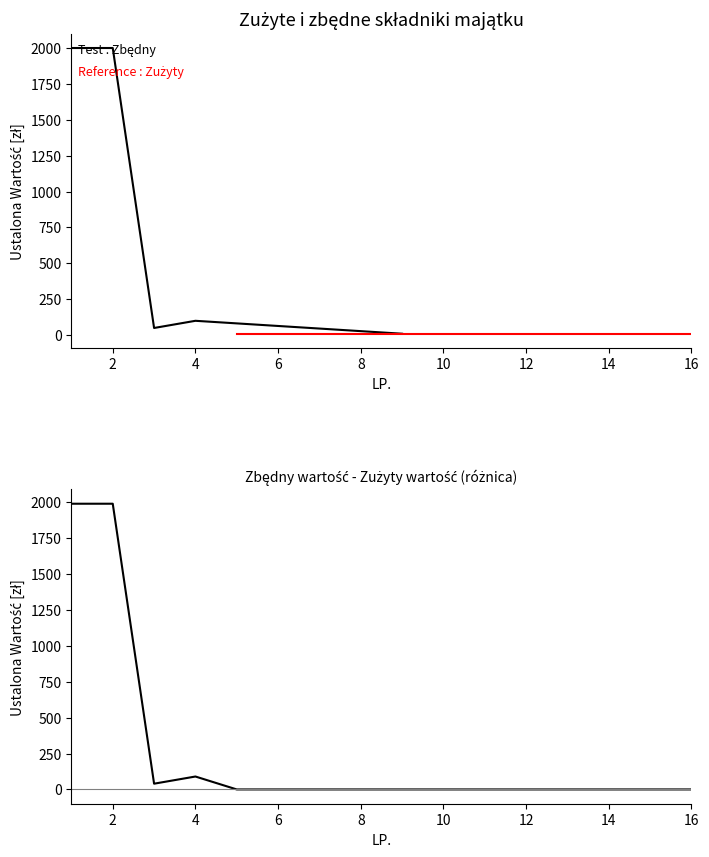

What is the difference between the maximum and minimum values?

1990